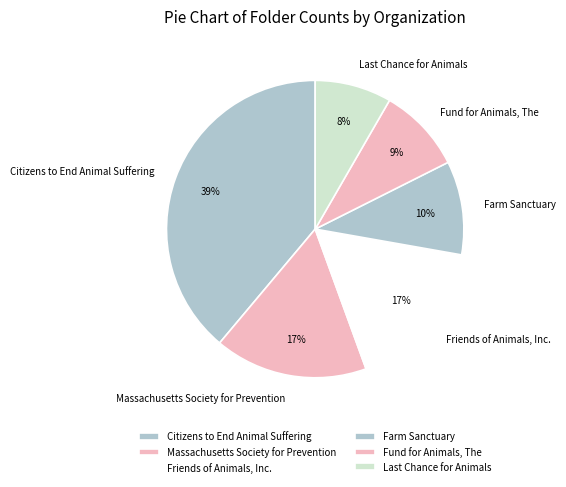

Does Massachusetts Society for Prevention represent more than half of the total?

No